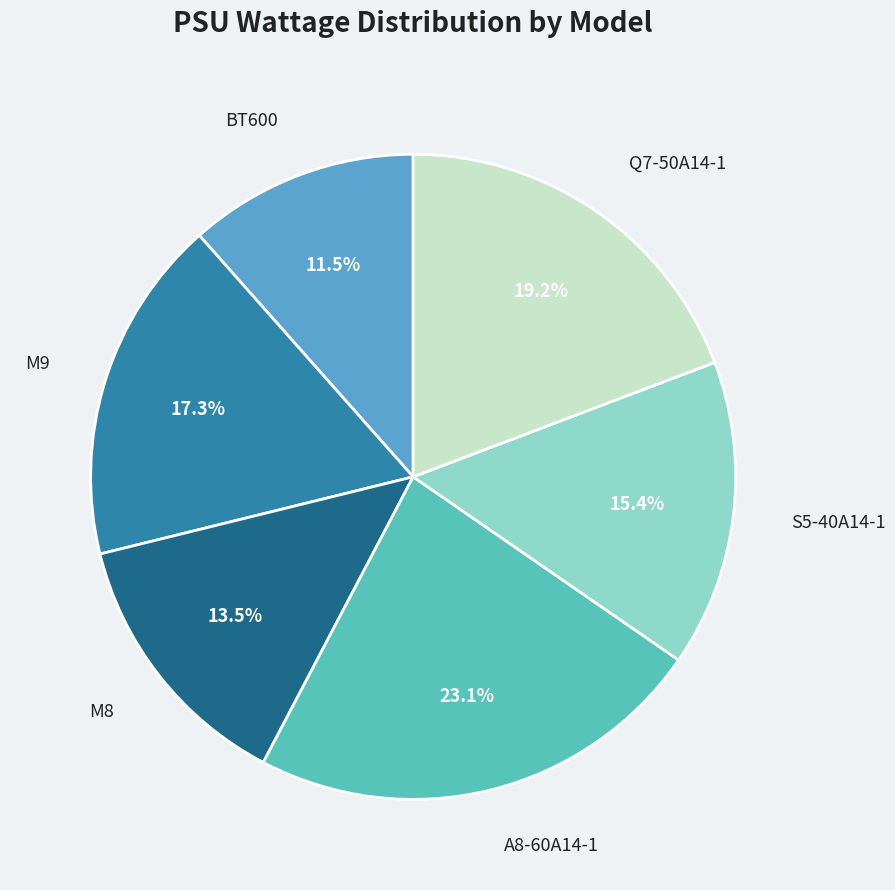

Is there a majority slice in this chart?

No